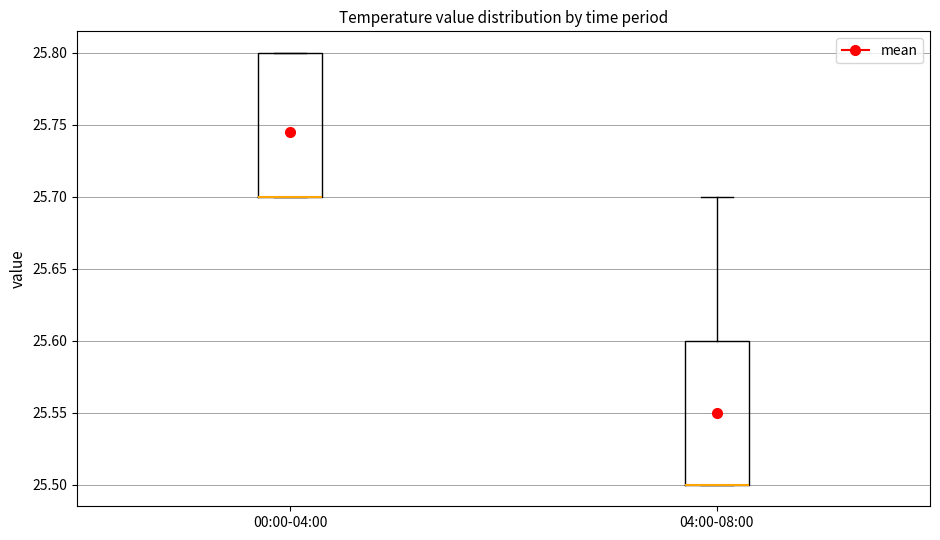

Where is the lower edge of the box for 04:00-08:00 on the y-axis? The values are not printed on the chart, so give them approximately, as read against the axis.

25.5